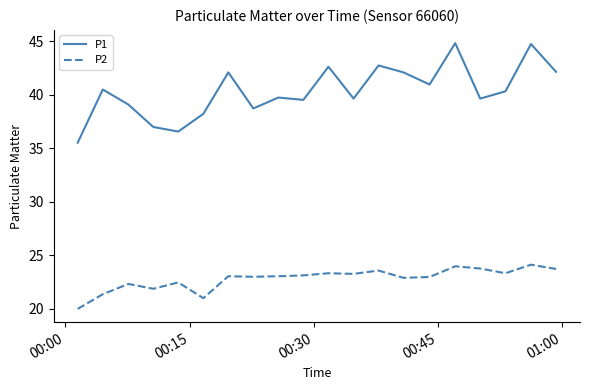

What is the minimum value for P2?

20.0